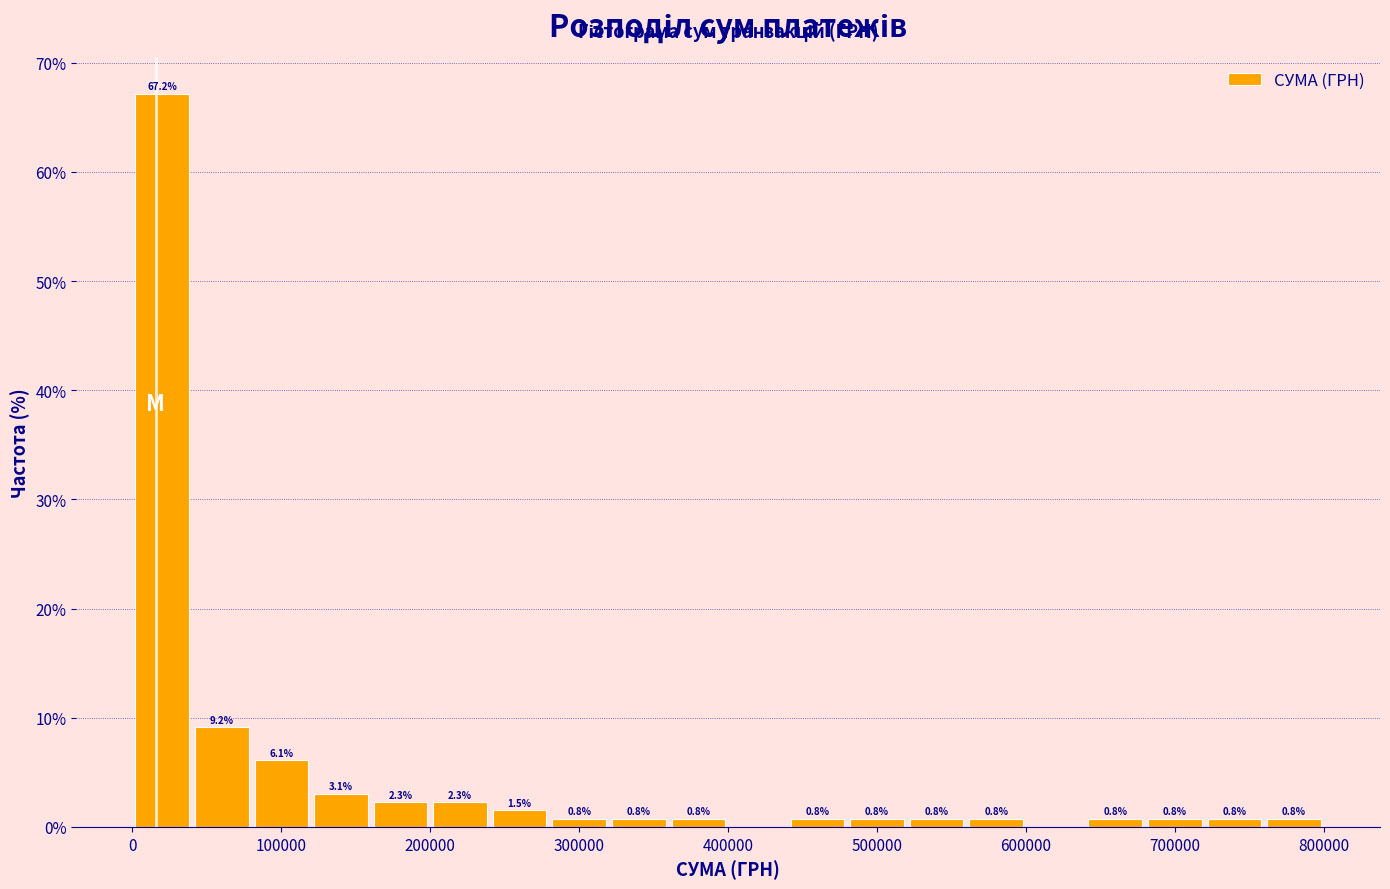

Read against the x-axis, roughly where is the centre of the tallest bar?

20000